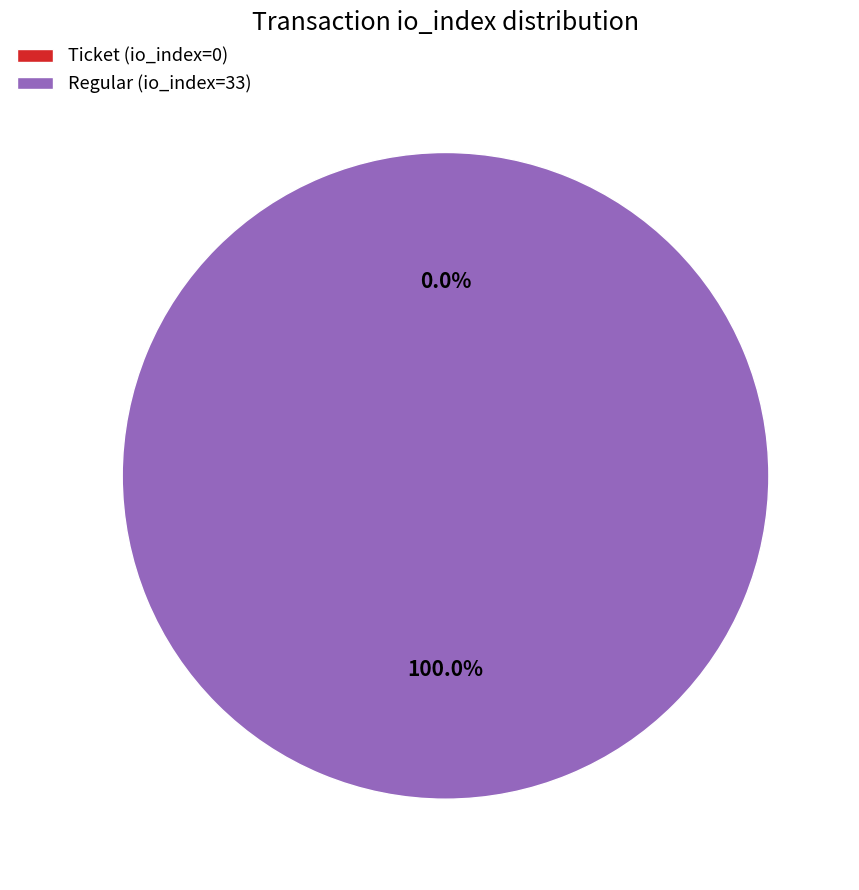

How many segments does this pie chart have?

2